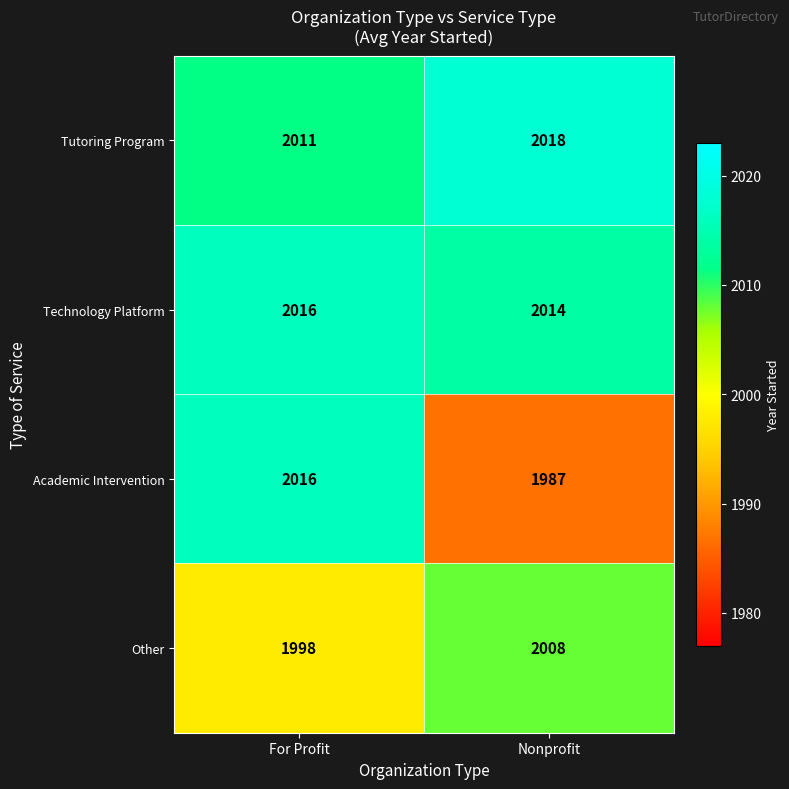

Is it true that Academic Intervention equals 2016 at For Profit?

True